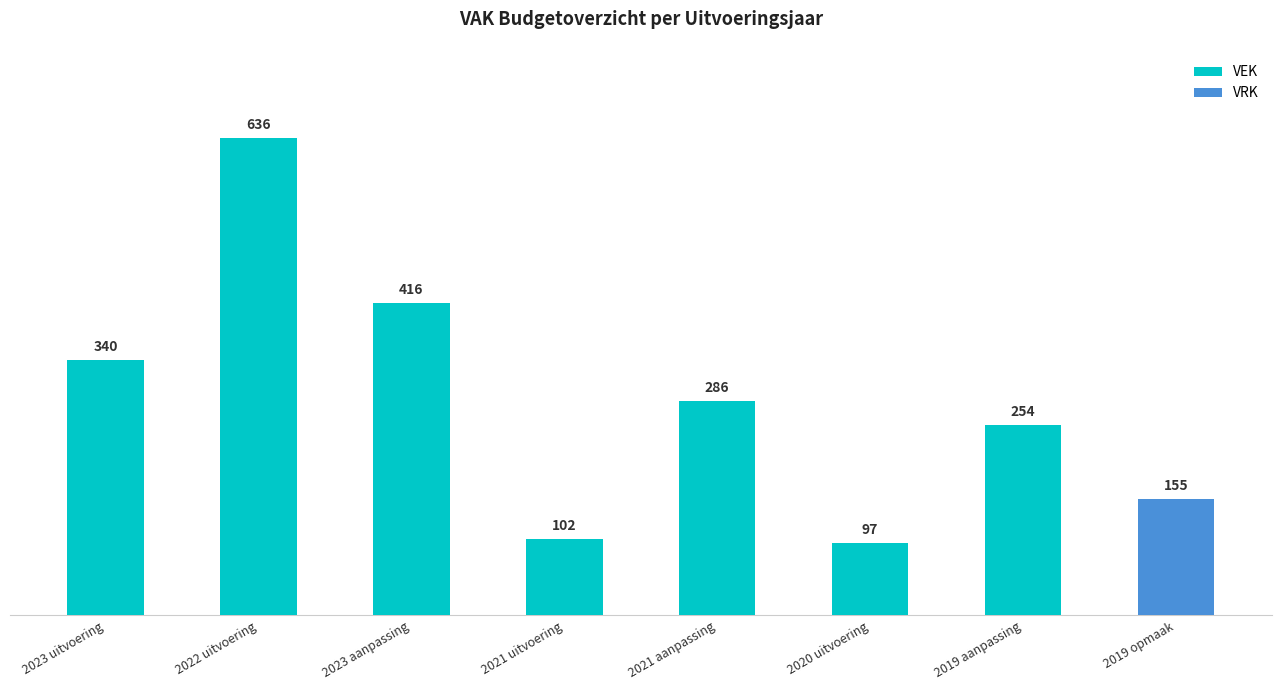

At which category is the sum across all series the highest?

2022 uitvoering